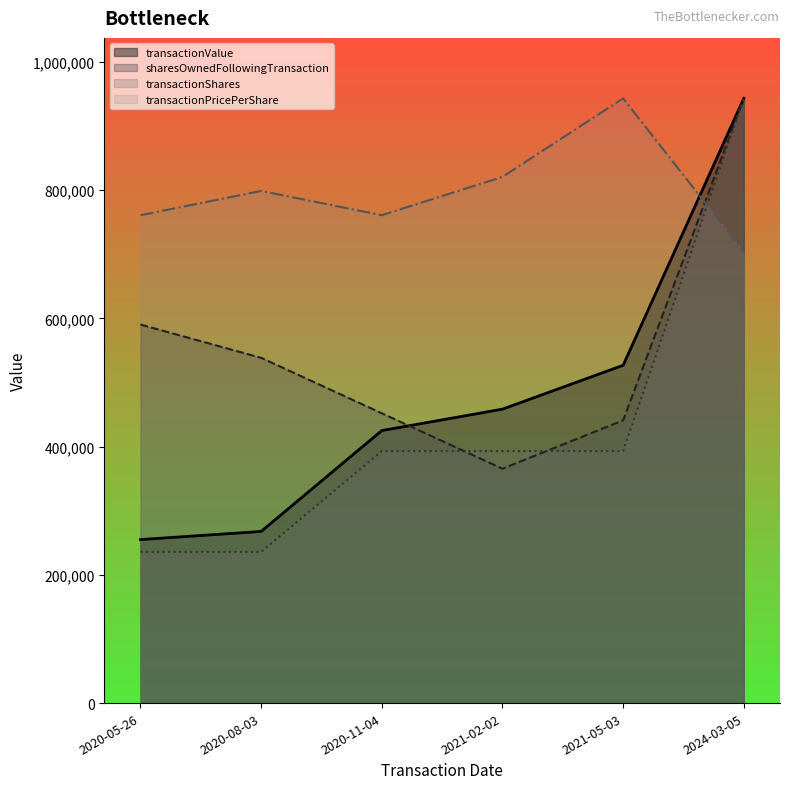

How many transactionShares values are between 235770 and 392950?

5